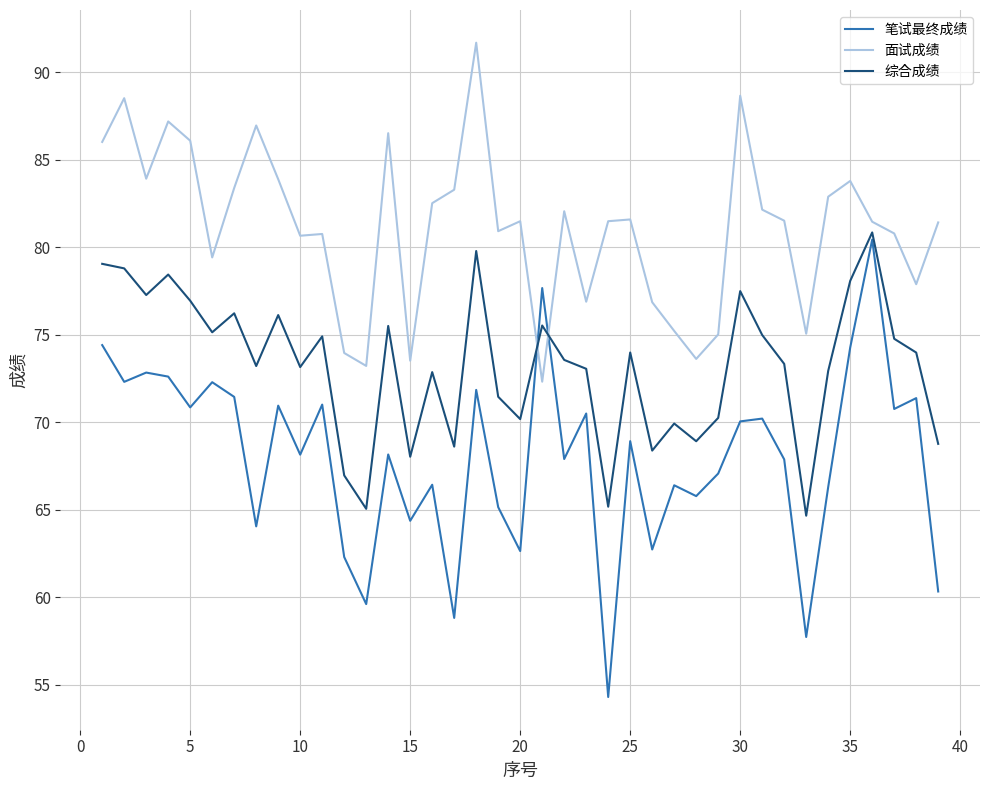

After their last crossing, which series has the higher values: 面试成绩 or 综合成绩?

面试成绩